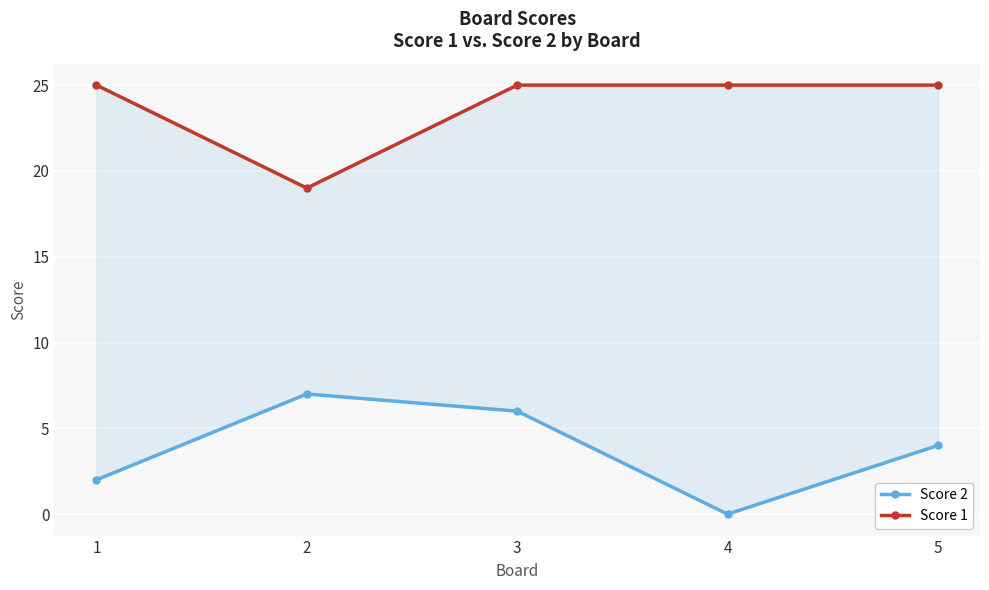

How many interior local peaks does the Score 2 series have?

1